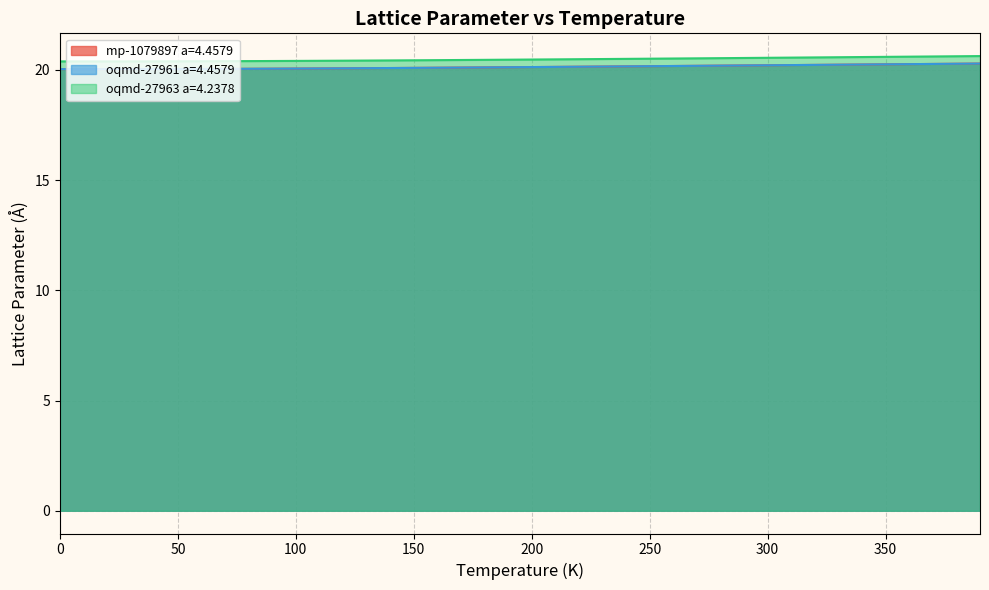

The oqmd-27963 a=4.2378 series shows 20.5 at 280.0. True or false?

True